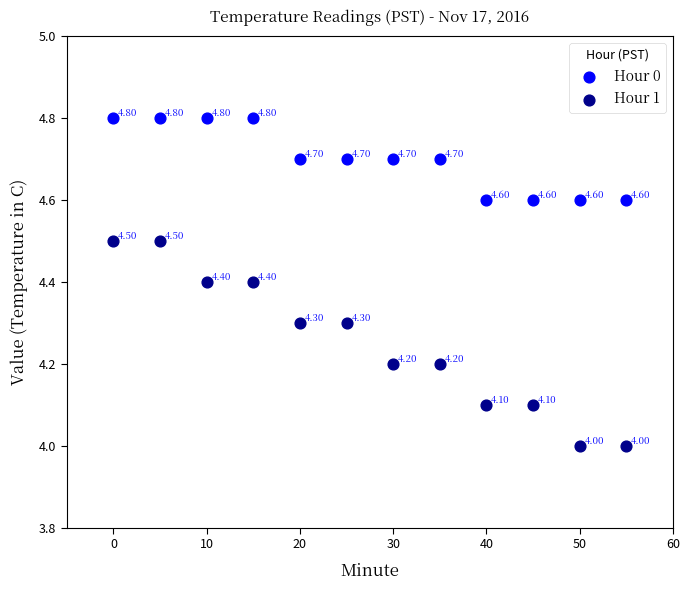

Which series reaches the minimum Y coordinate?

Hour 1